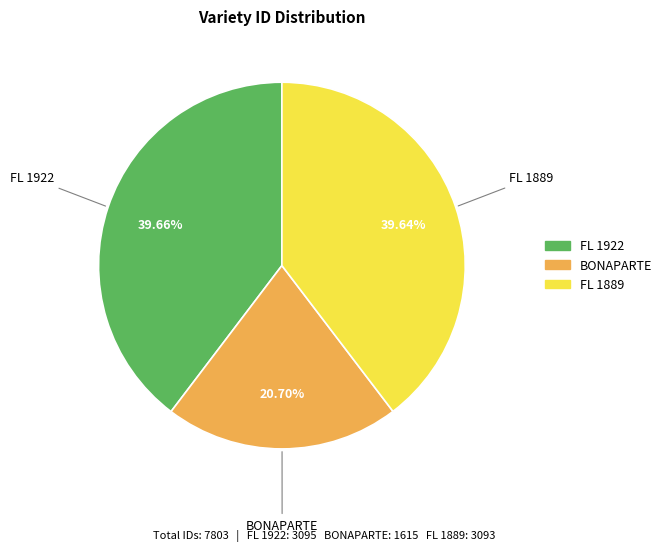

What percentage is the FL 1922 slice, to the nearest percent?

40%